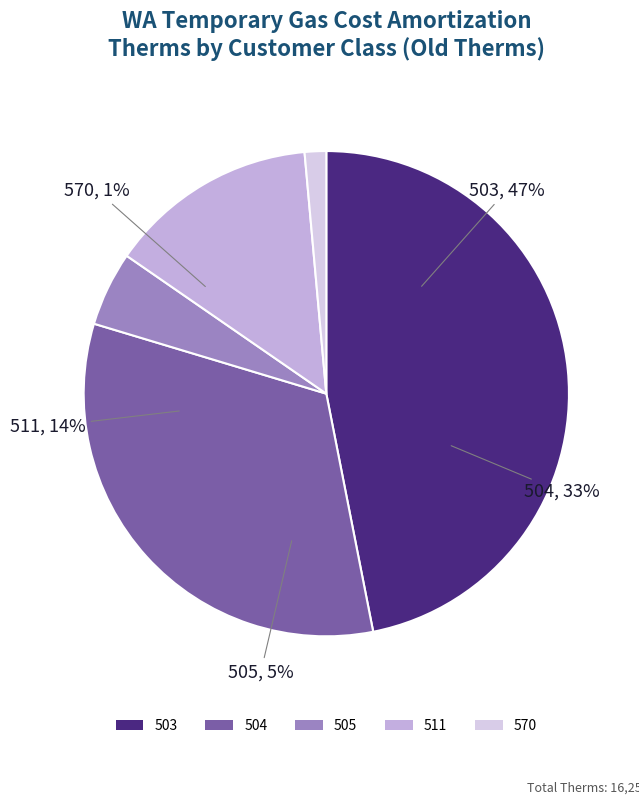

To the nearest percent, what percentage of the pie is 503?

47%